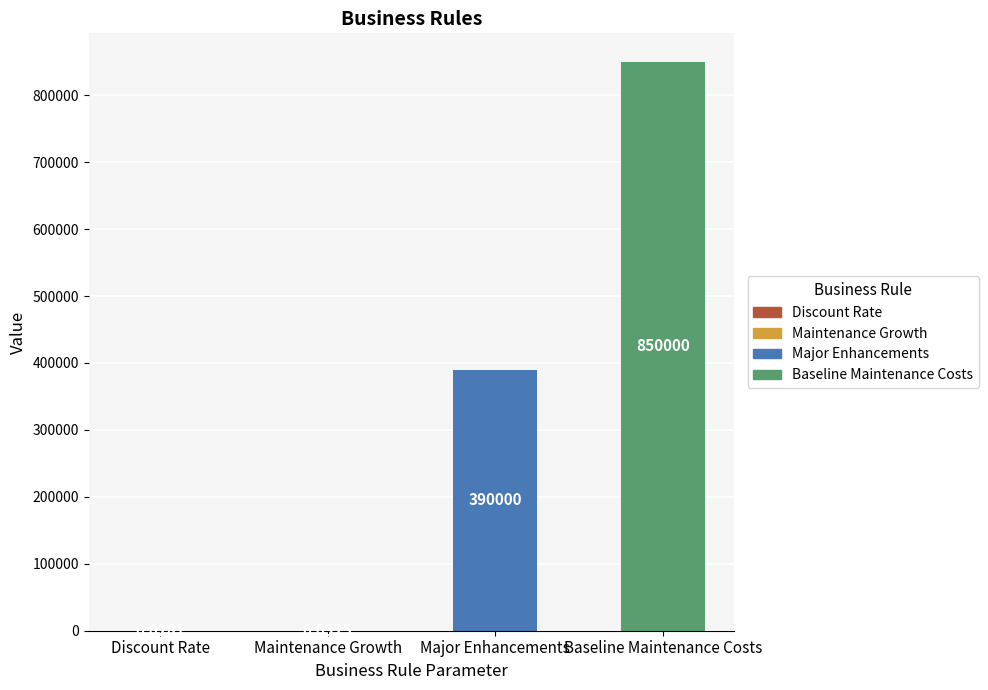

At which label is the value closest to 425000?

Major Enhancements